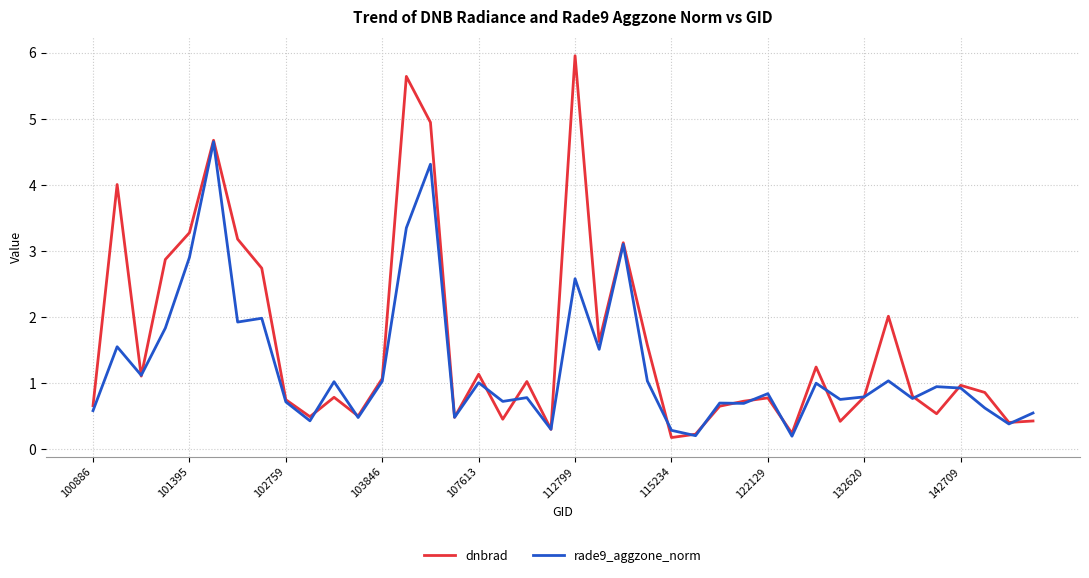

What is the minimum value for dnbrad?

0.2